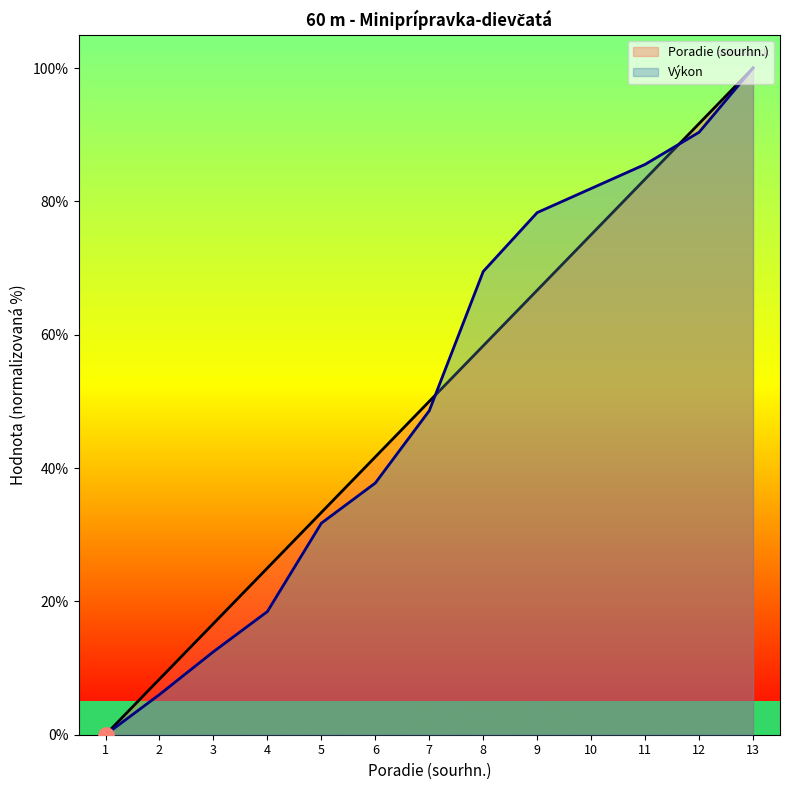

What is the total value across all series at 10?

156.9